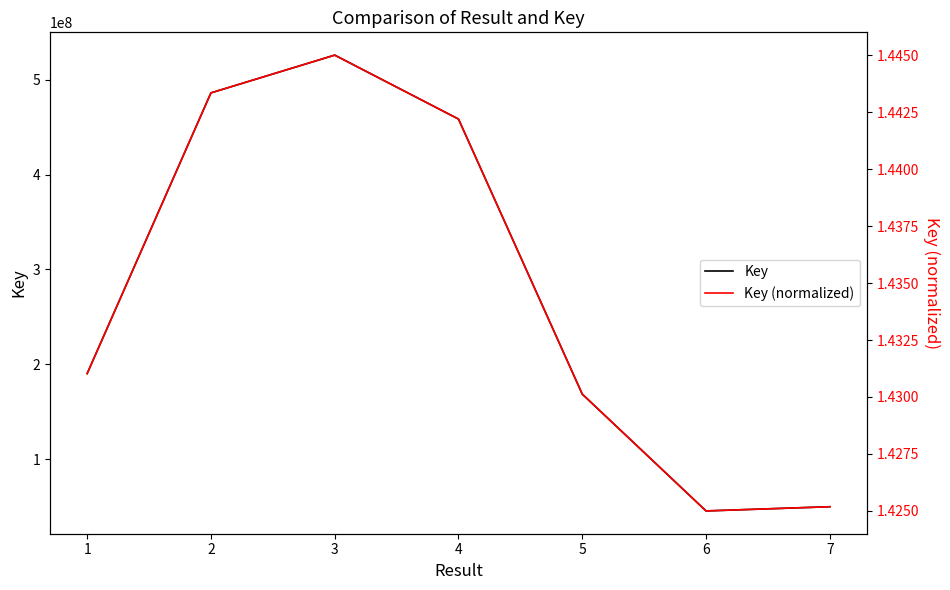

Which series has the largest total across all categories?

Key